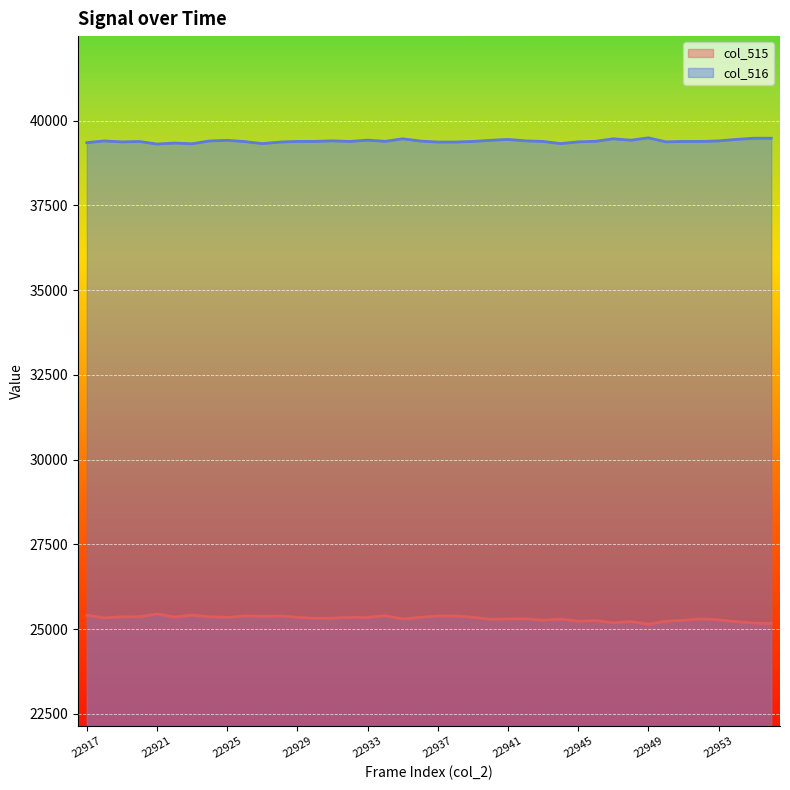

Where is col_515 nearest to the value 25300?

22944